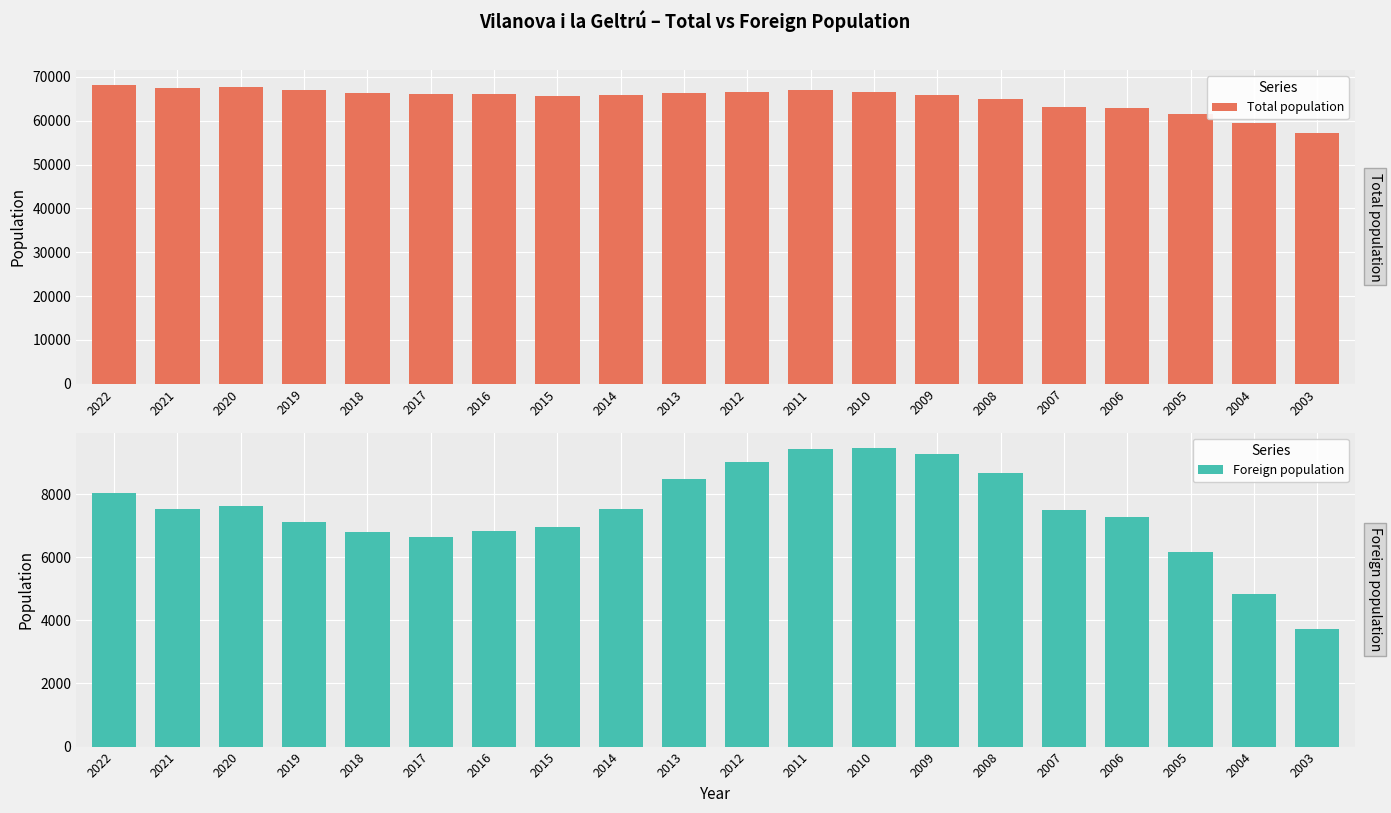

What is the lowest value of the Total population series?

57300